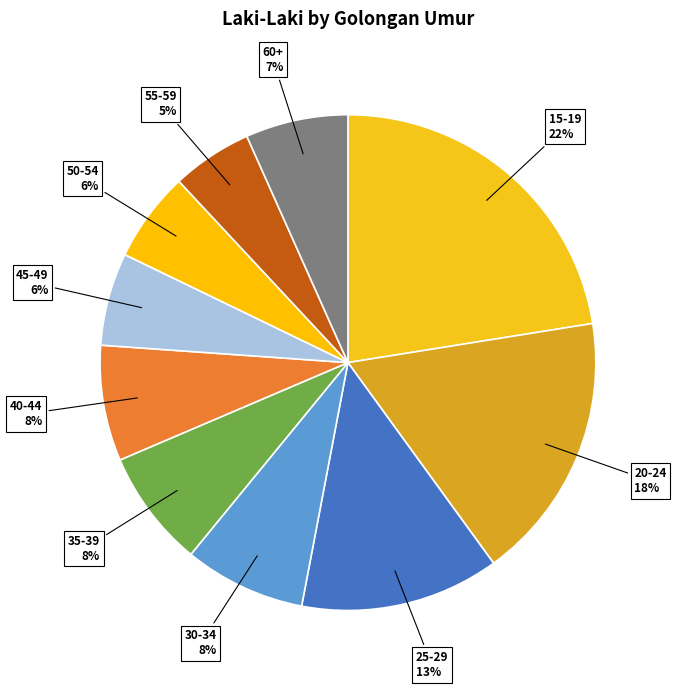

To the nearest percent, what is the difference between the 50-54 and 60+ slice percentages?

1%